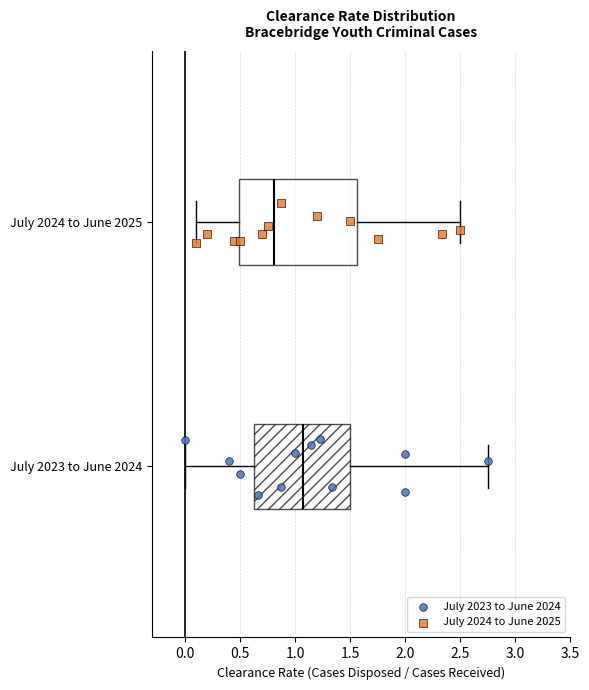

Which box has the furthest to the left median line?

July 2024 to June 2025